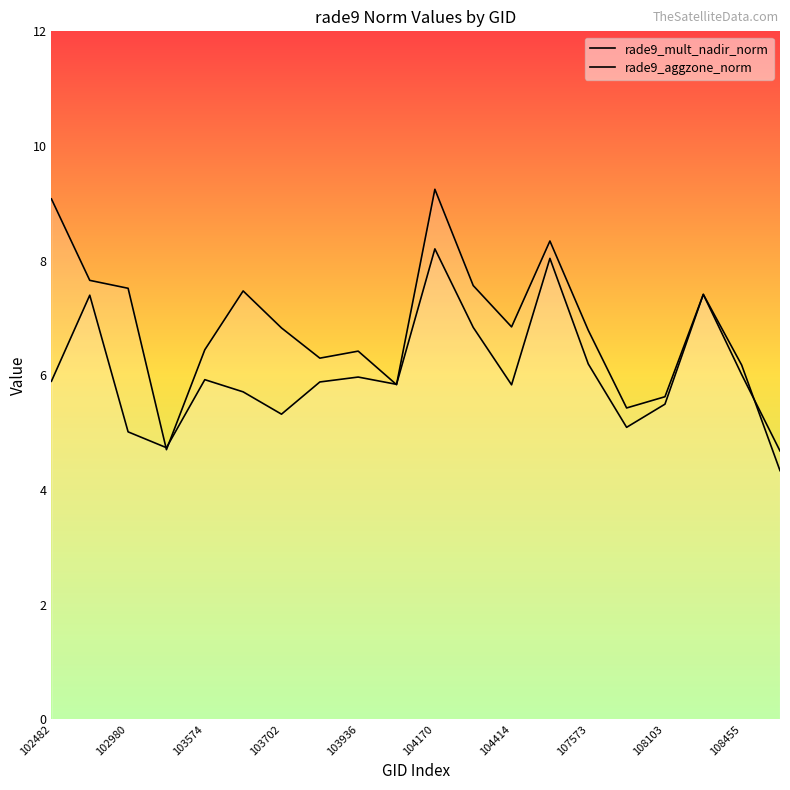

What is the total value across all series at 11?

14.4